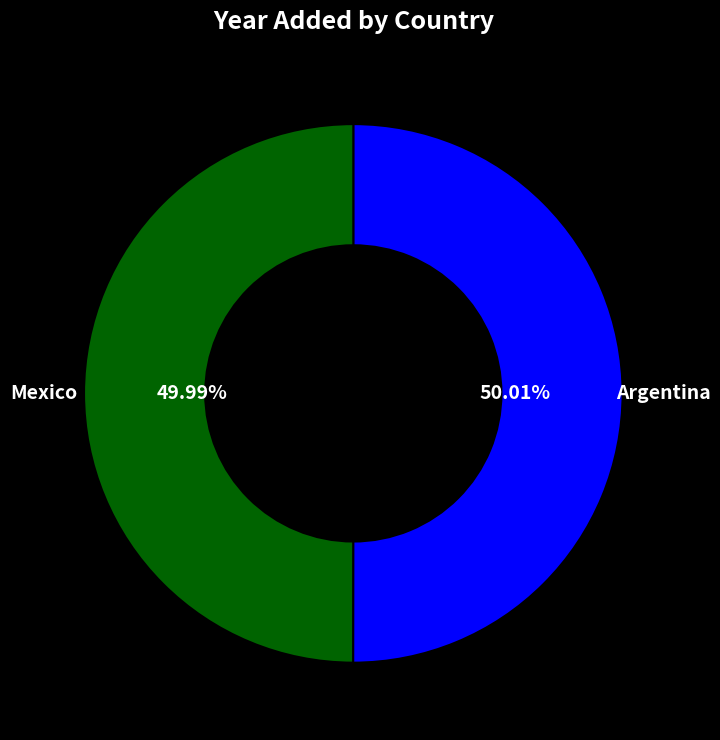

To the nearest percent, what portion does Argentina represent?

50%